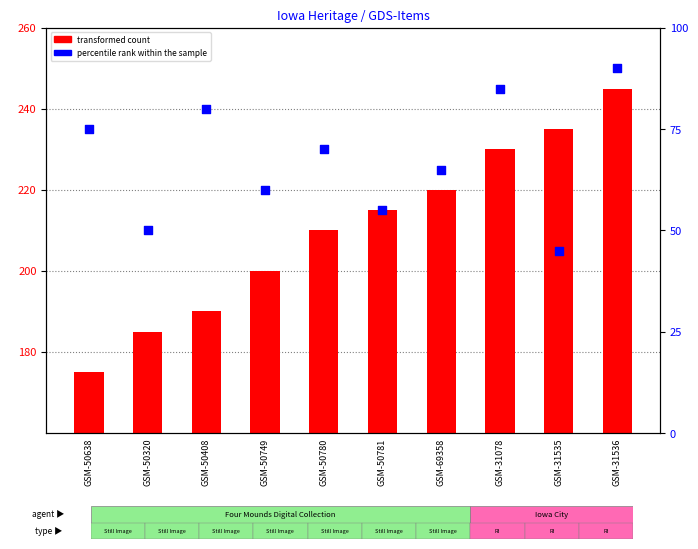

Which series has the largest total across all categories?

transformed count